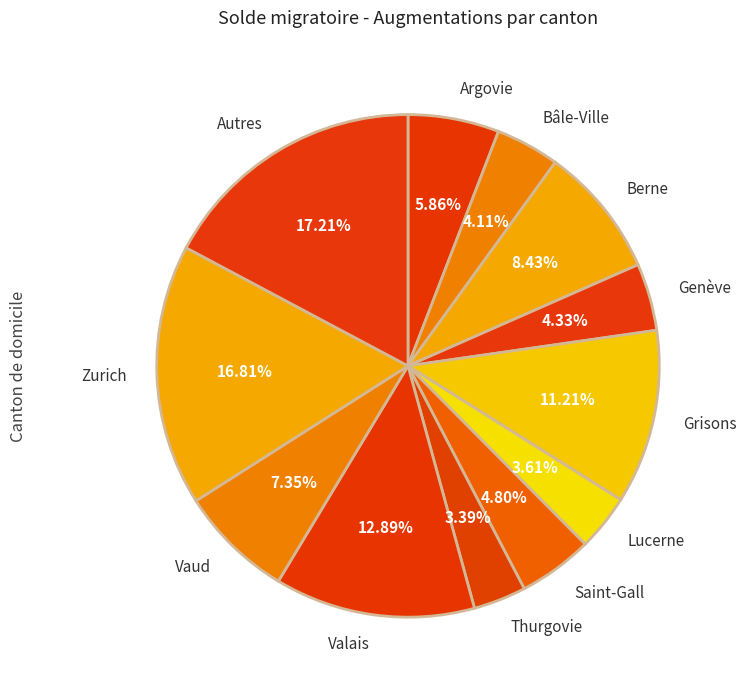

Combined, do Genève and Bâle-Ville account for over 50%?

No